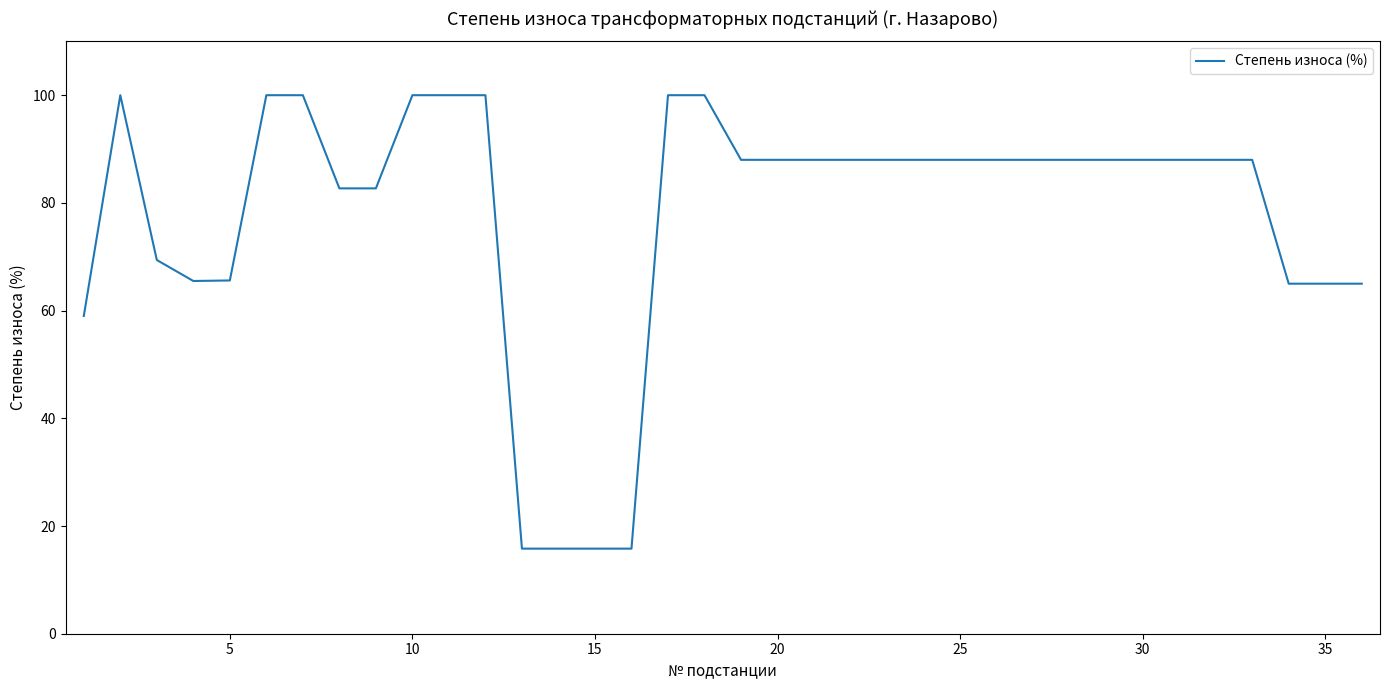

What is the minimum value shown in the chart?

15.8